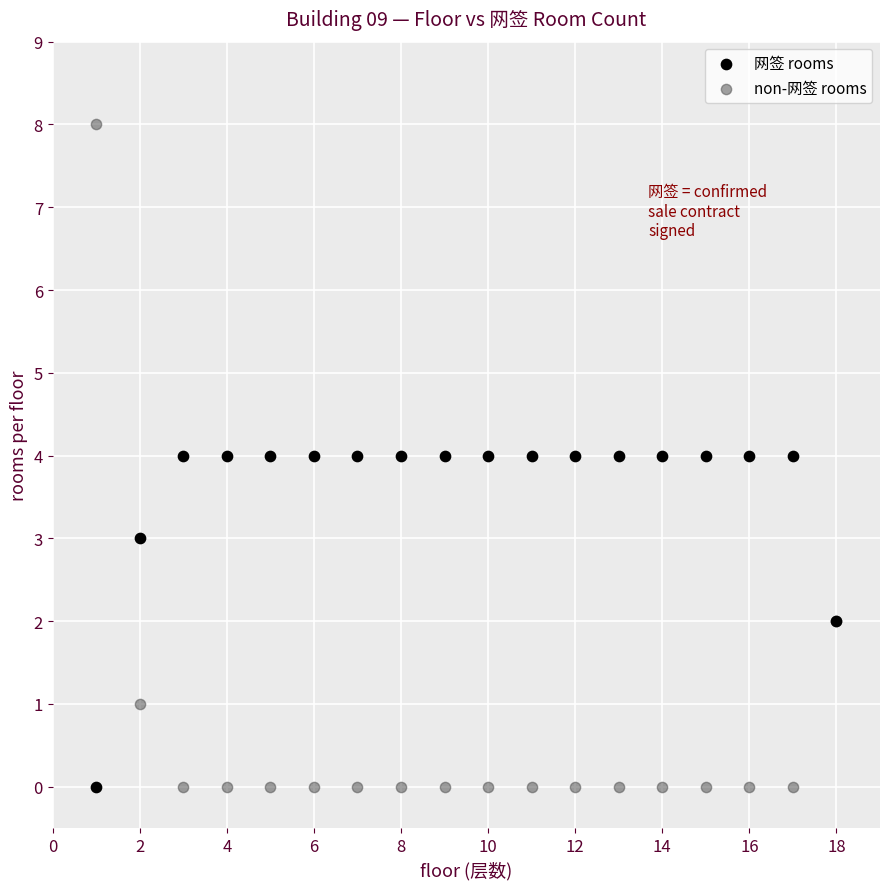

What is the X range (max minus min) for the scatter plot?

17